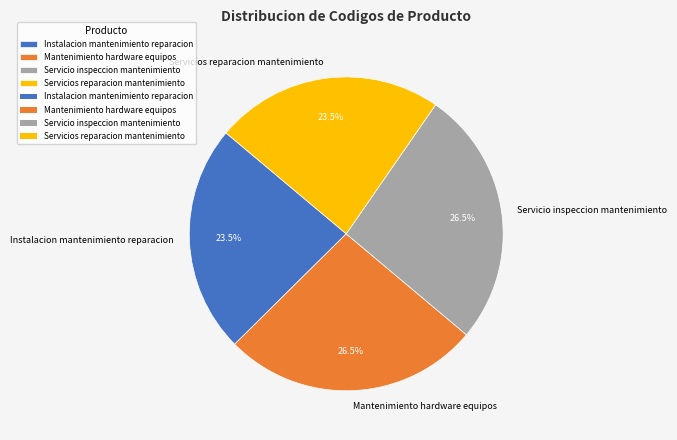

Is it true that Servicios reparacion mantenimiento is 10% of the pie?

False